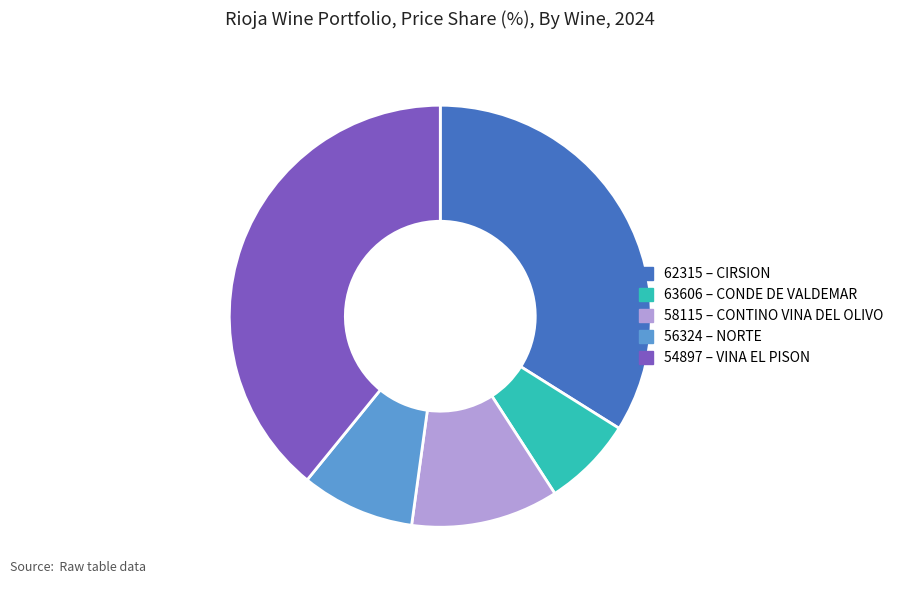

Count the number of slices in the pie.

5